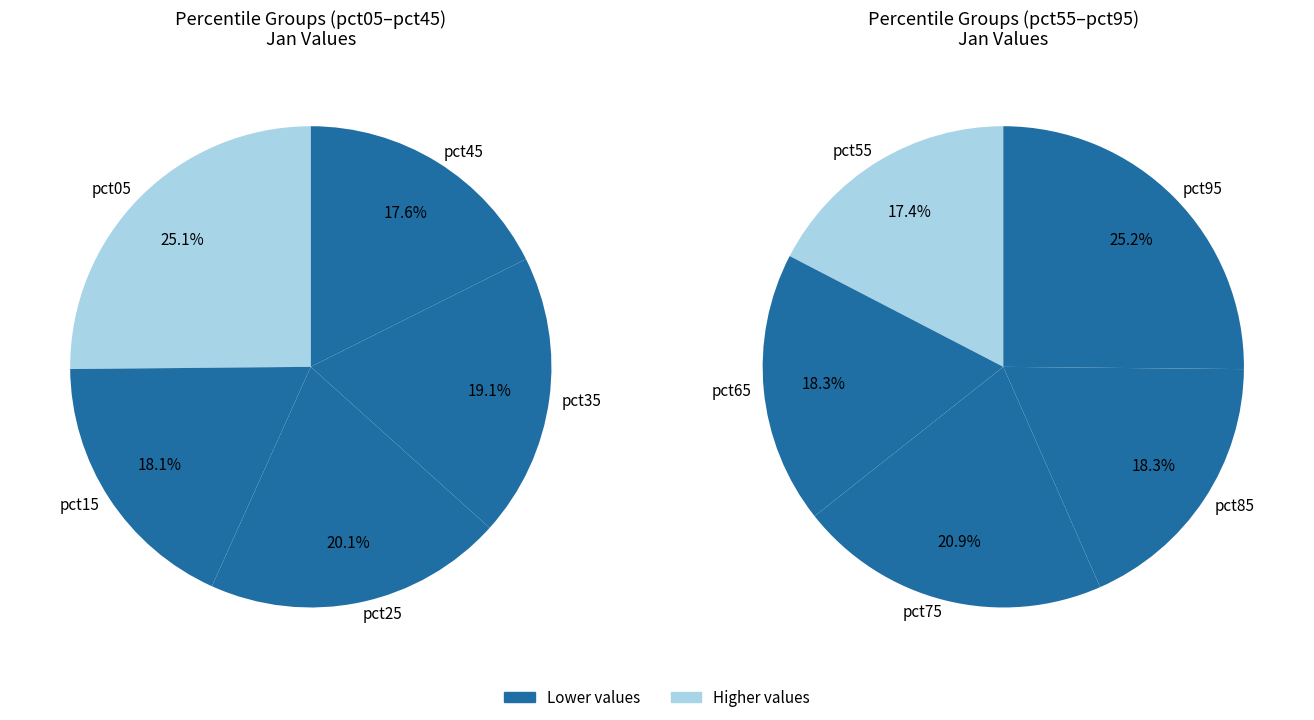

What is the largest slice in the pie chart?

pct05